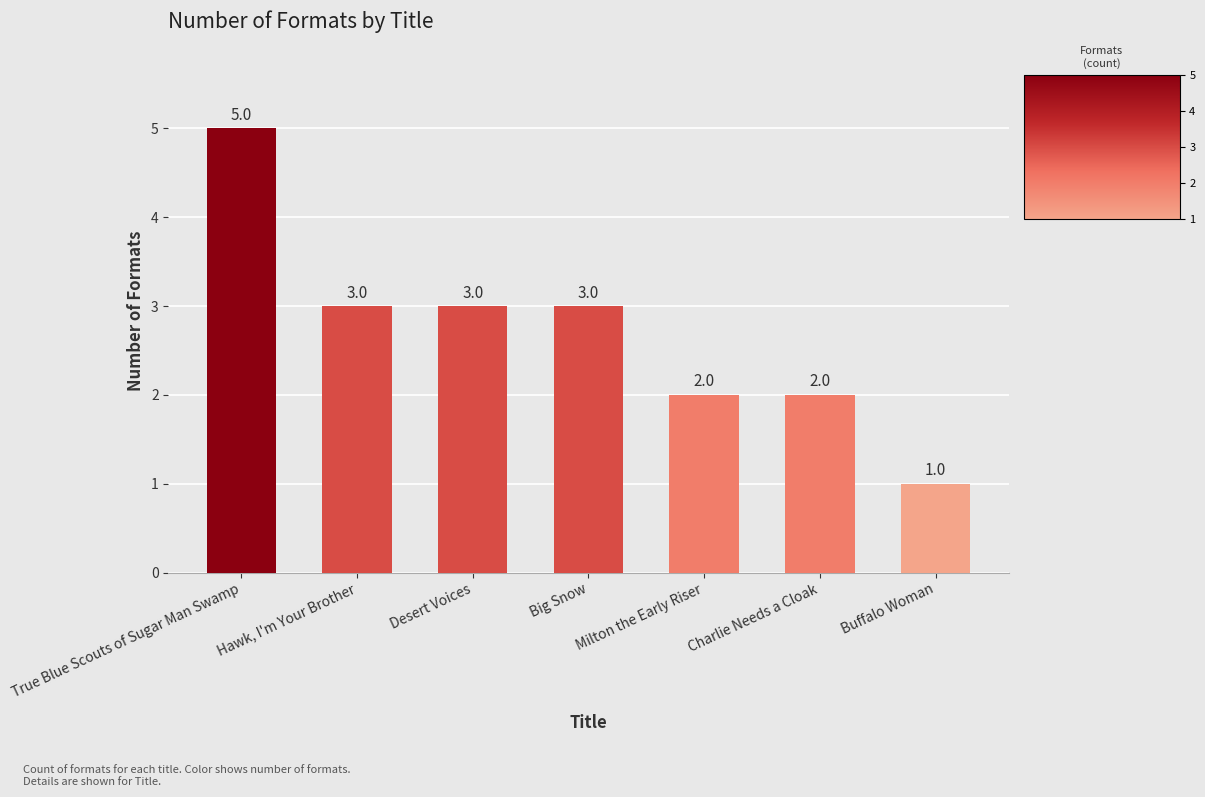

Where does the data first go above 3?

True Blue Scouts of Sugar Man Swamp